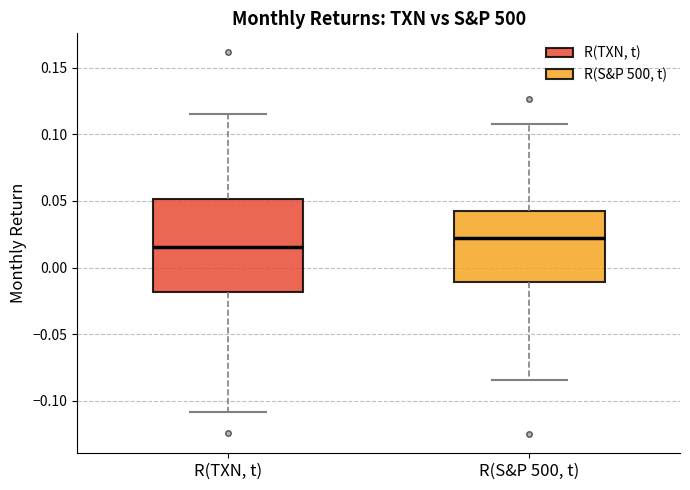

Comparing the boxes themselves (not the whiskers), which one is the tallest?

R(TXN, t)